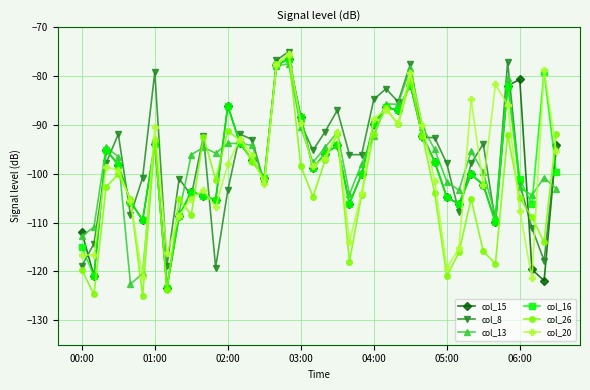

True or false: col_8 has more than 0 interior local peaks.

True